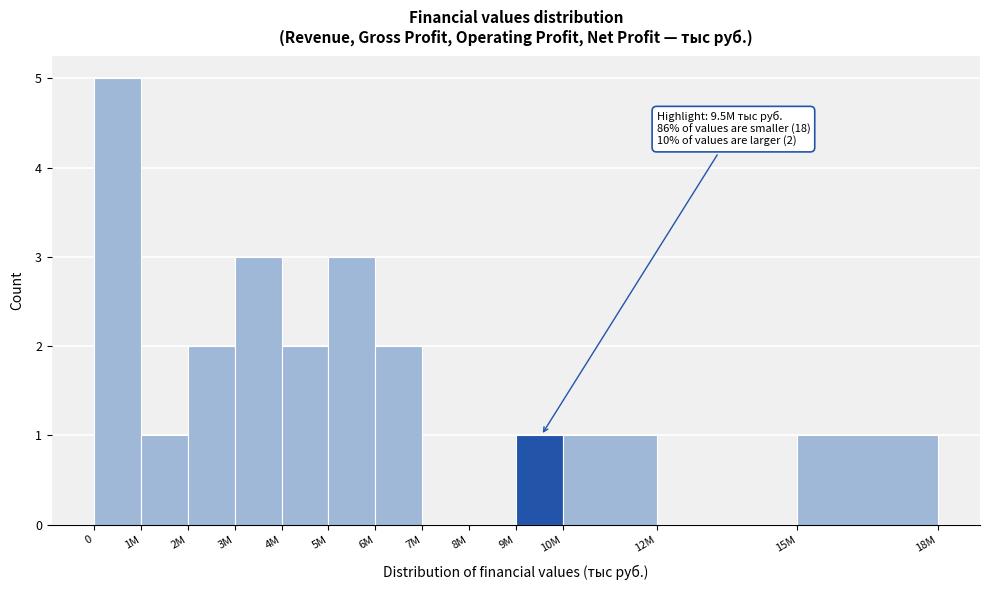

Reading left to right, extract all data points from this chart.

0=5	1M=1	2M=2	3M=3	4M=2	5M=3	6M=2	7M=0	8M=0	9M=1	10M=1	12M=0	15M=1